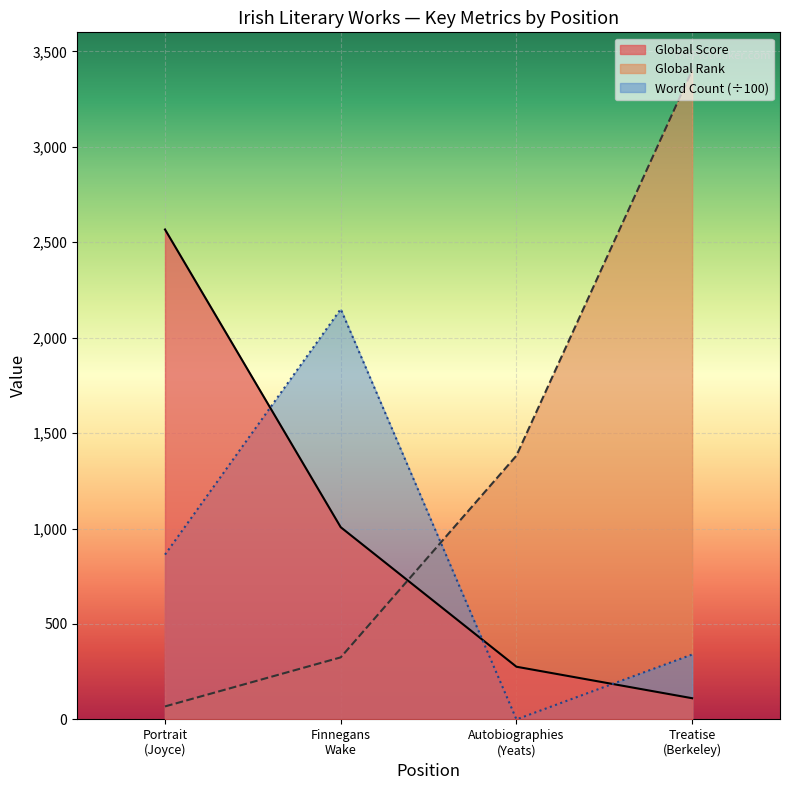

Does the chart display data point markers on the line(s)?

No